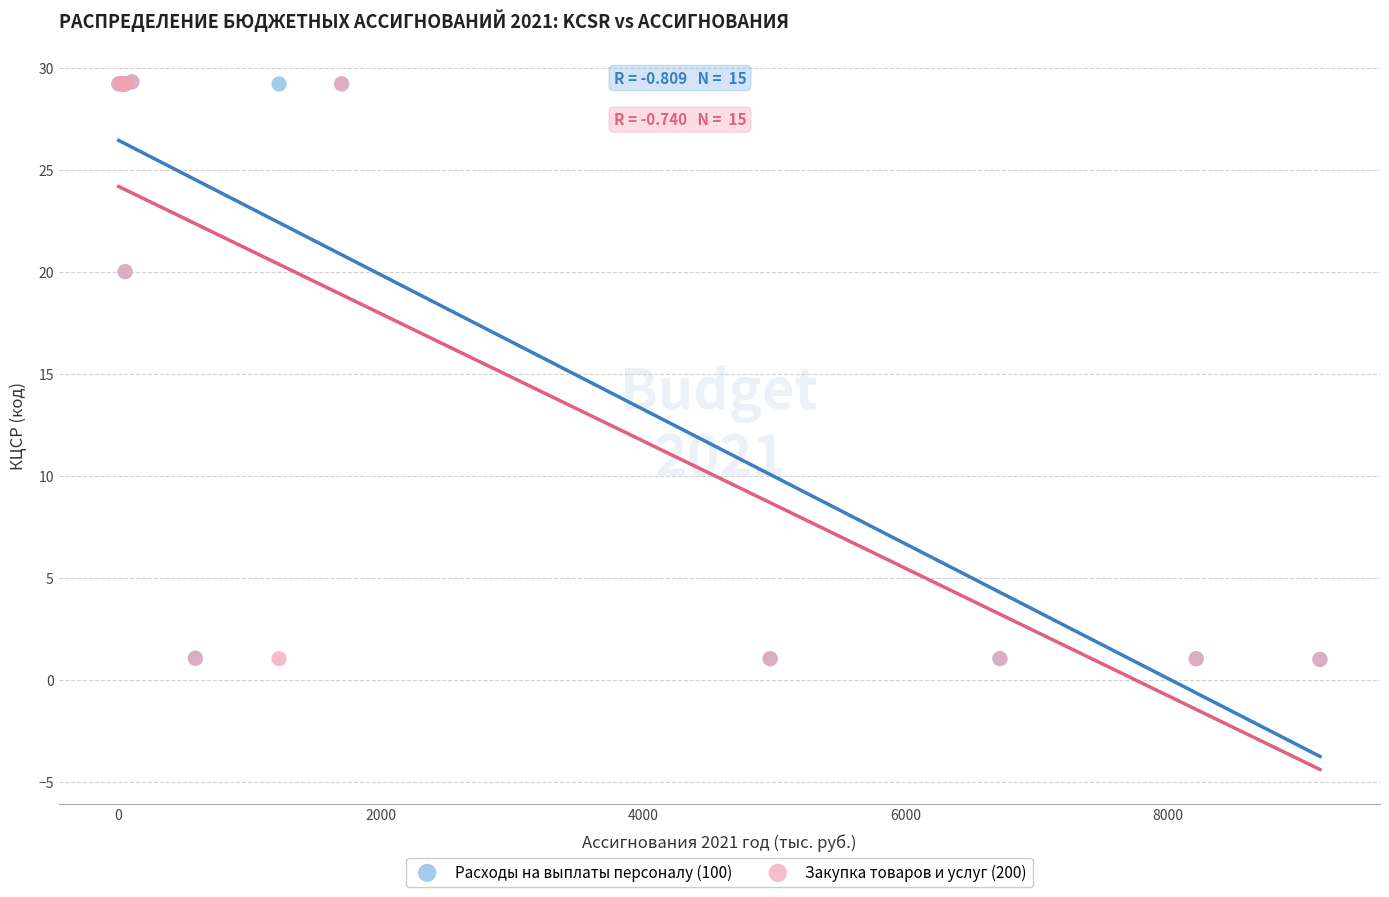

What are all the series names shown in the legend?

Расходы на выплаты персоналу (100), Закупка товаров и услуг (200)